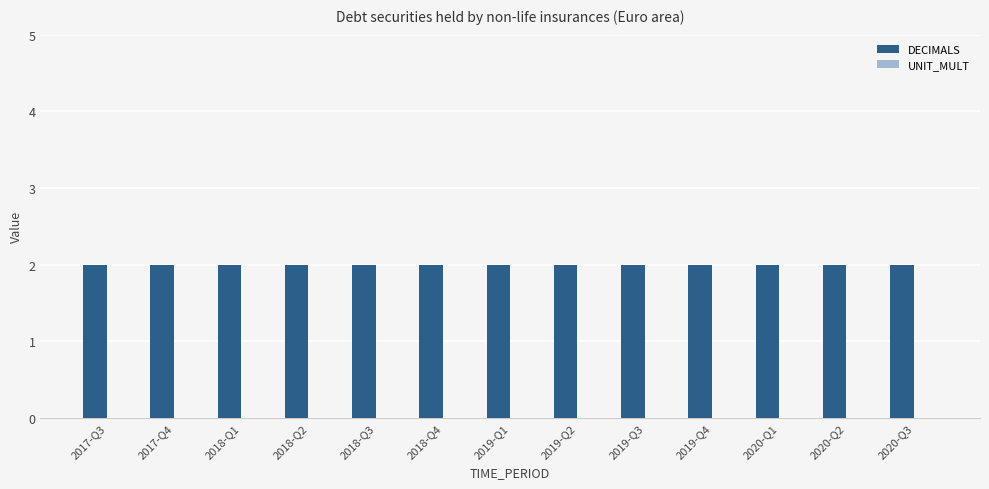

The DECIMALS series shows 3 at 2020-Q3. True or false?

False